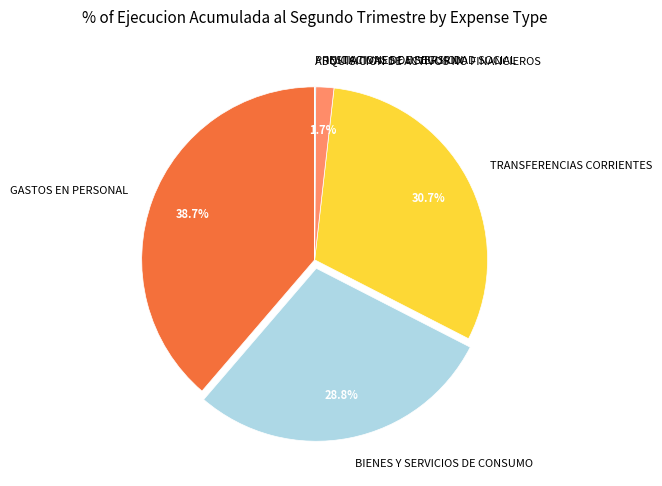

Which category has the biggest portion of the pie?

GASTOS EN PERSONAL